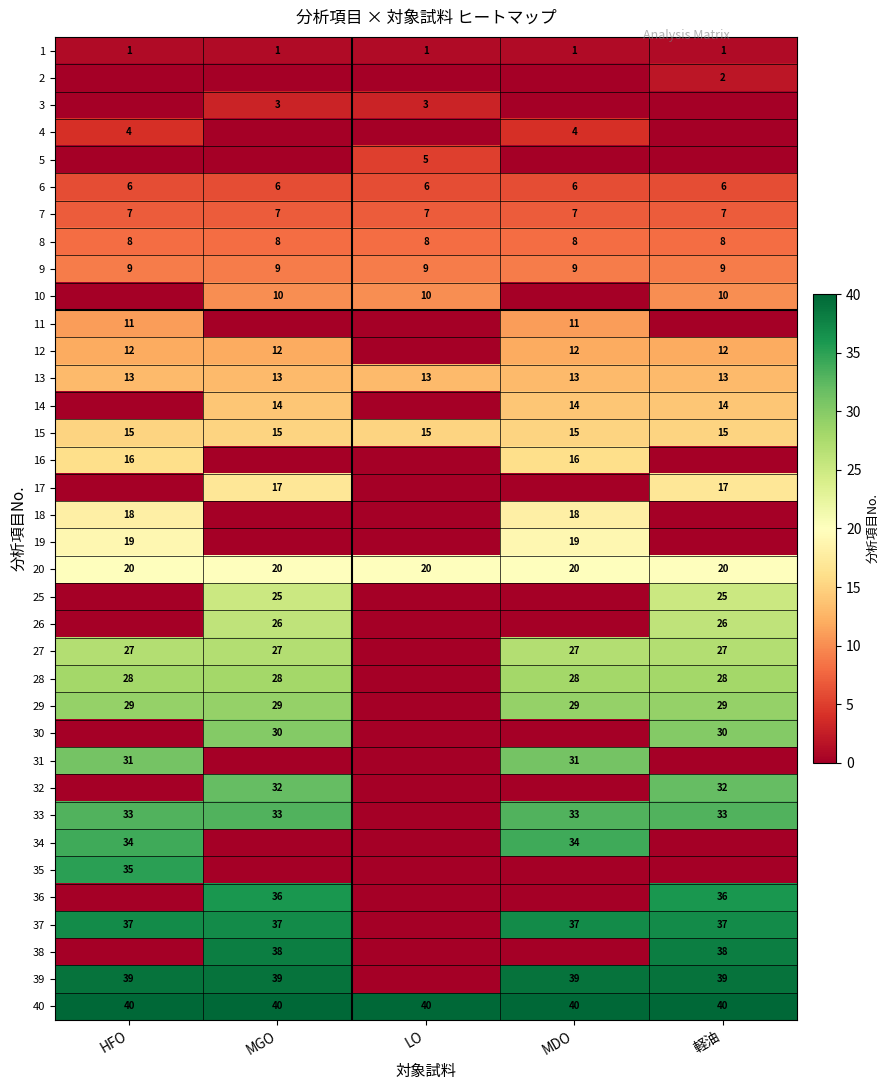

The value of 37 at 軽油 is 37. True or false?

True